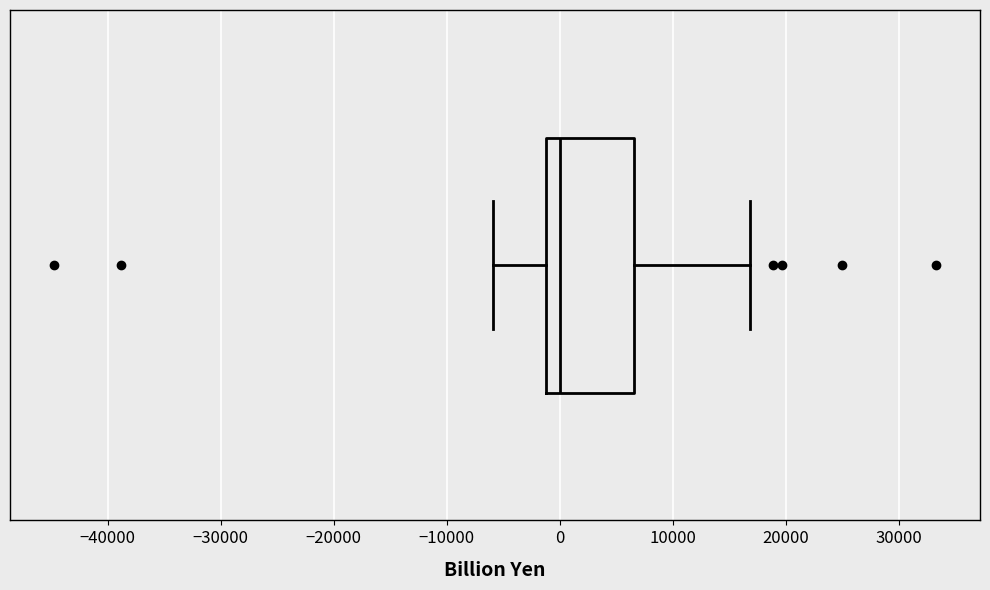

Where is the left edge of the box on the x-axis? The values are not printed on the chart, so give them approximately, as read against the axis.

-1000